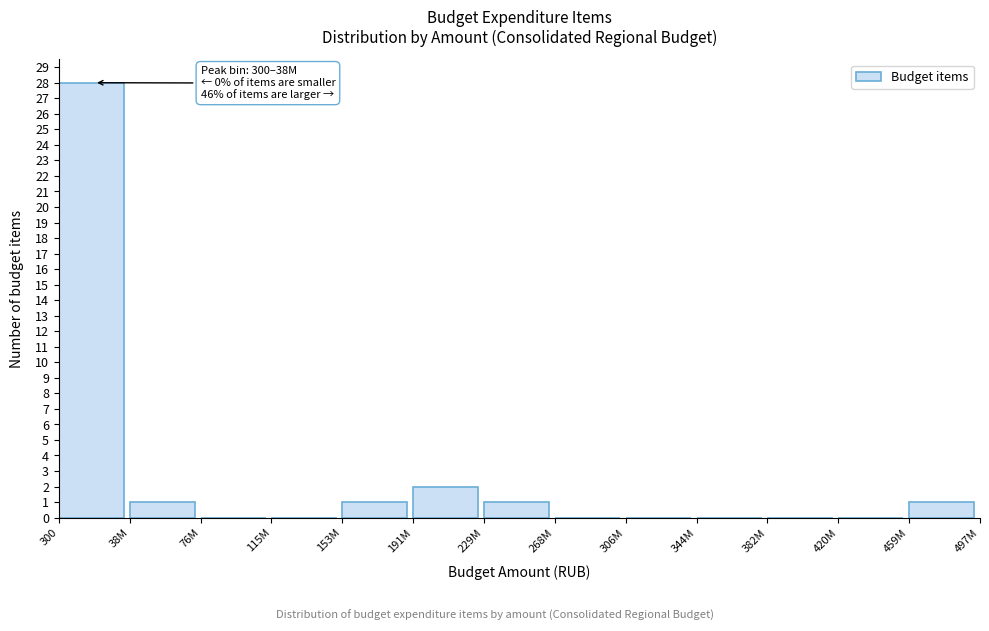

Reading left to right, list all the values displayed in this chart.

300=28	38M=1	76M=0	115M=0	153M=1	191M=2	229M=1	268M=0	306M=0	344M=0	382M=0	420M=0	459M=1